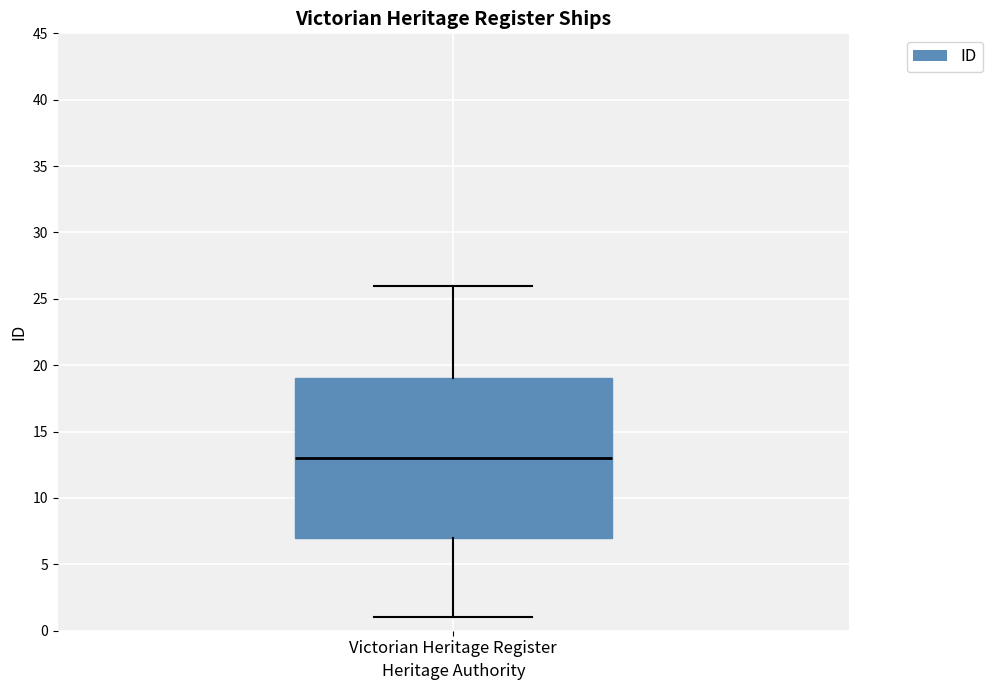

Read this box plot against the y-axis: the position of the median line, the range covered by the box, and the ends of both whiskers. The values are not printed on the chart, so give them approximately, as read against the axis.

median 13, box 7 to 19, whiskers 1 to 26